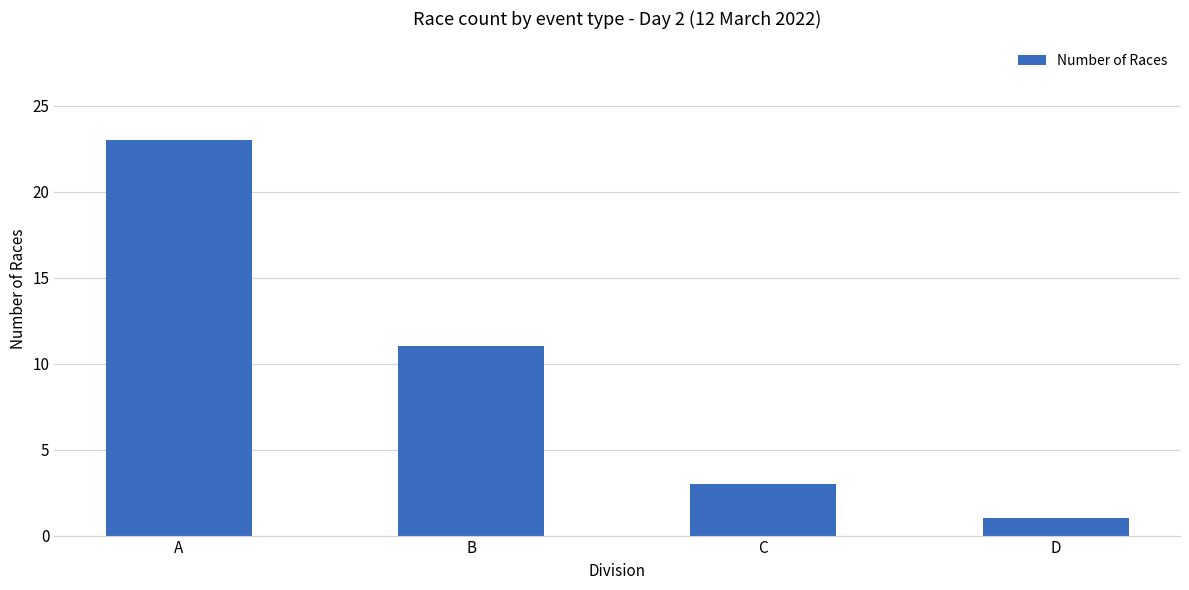

Reading right to left, list all the values displayed in this chart.

1	3	11	23